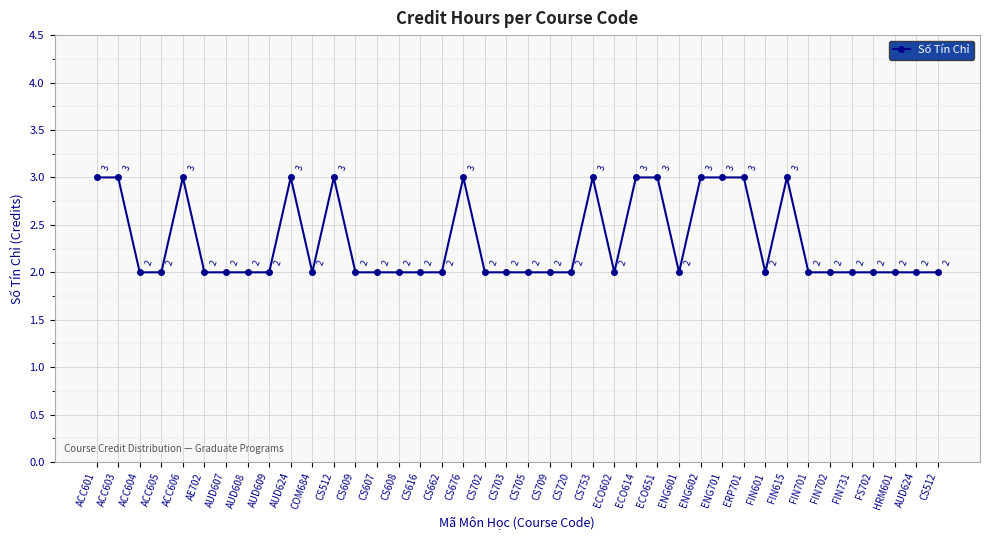

How many lines are shown in the chart?

1